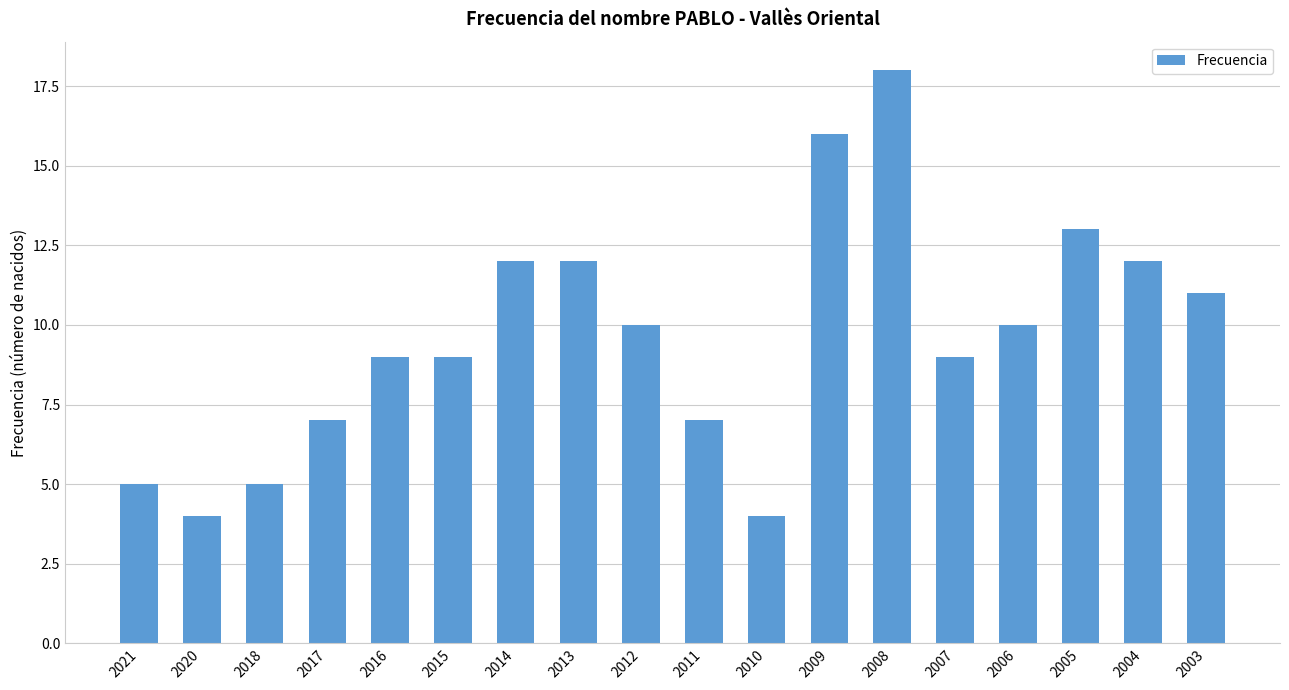

Where does the data first go above 10?

2014